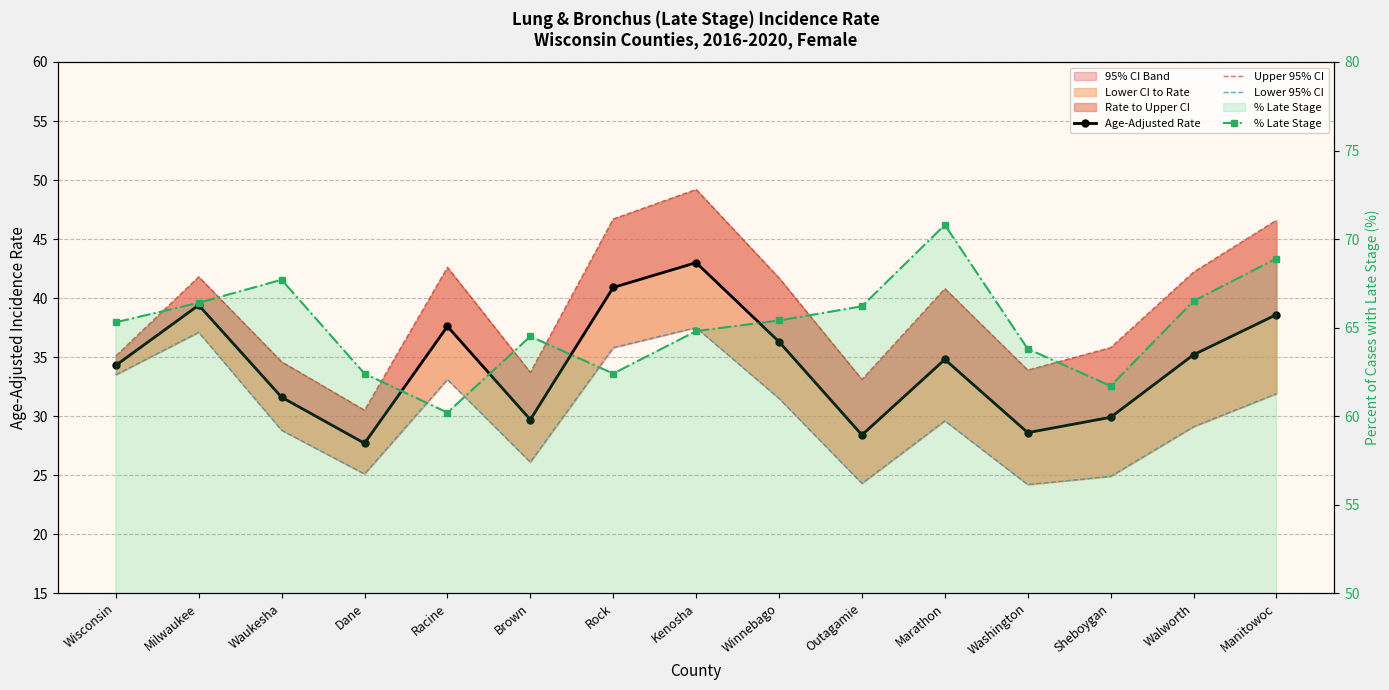

True or false: Lower 95% CI and Age-Adjusted Rate intersect in this chart.

False